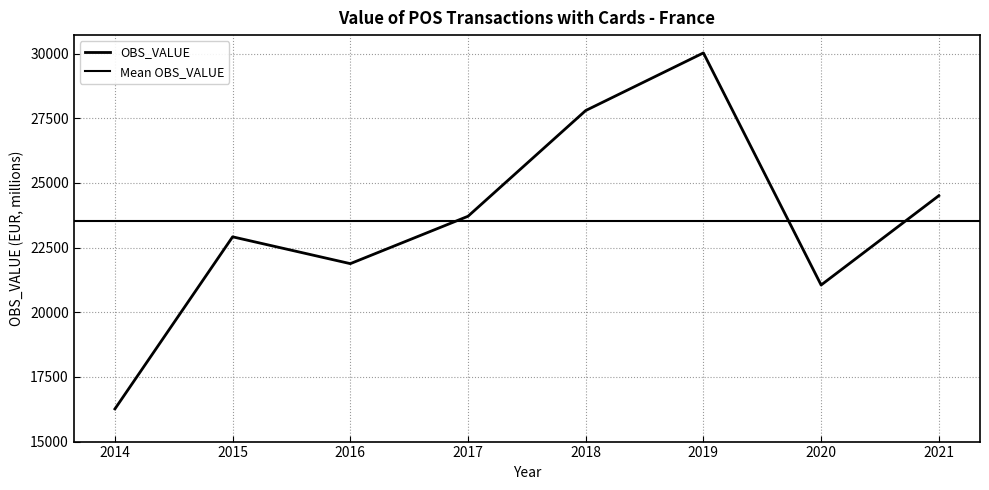

Rank the categories by value from highest to lowest.

2019, 2018, 2021, 2017, 2015, 2016, 2020, 2014